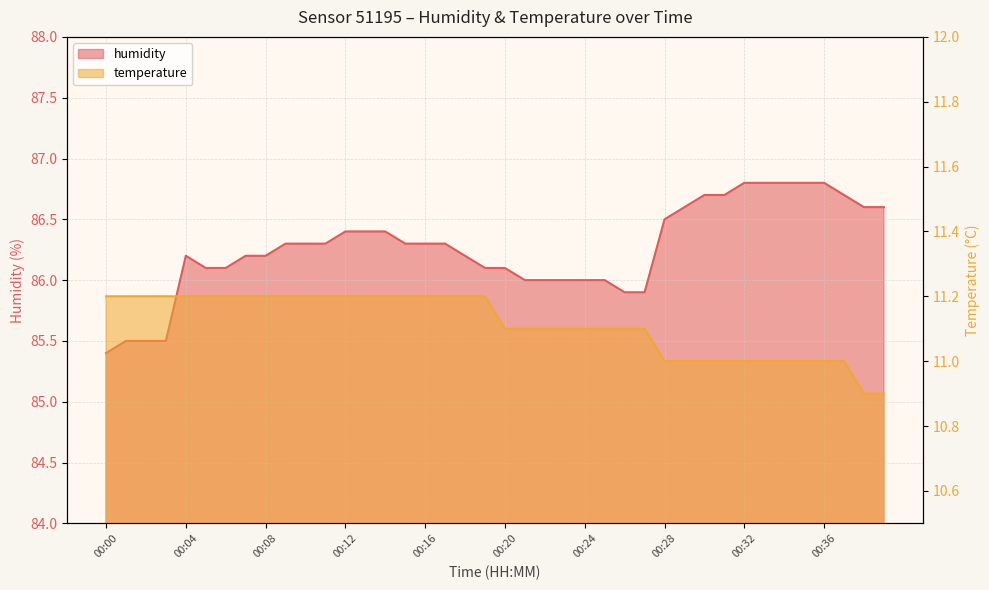

Read the temperature value at 00:19.

11.2